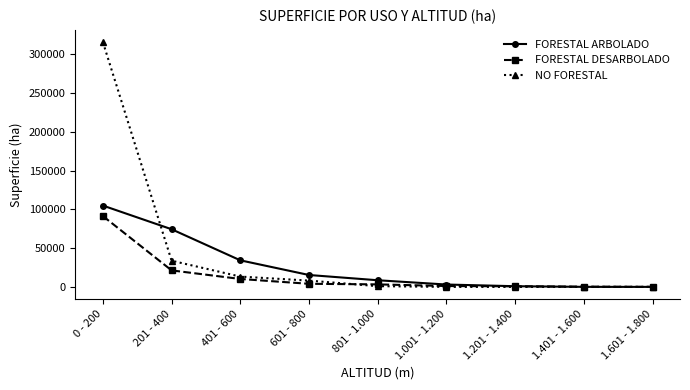

What is the total value across all series at 201 - 400?

129458.8